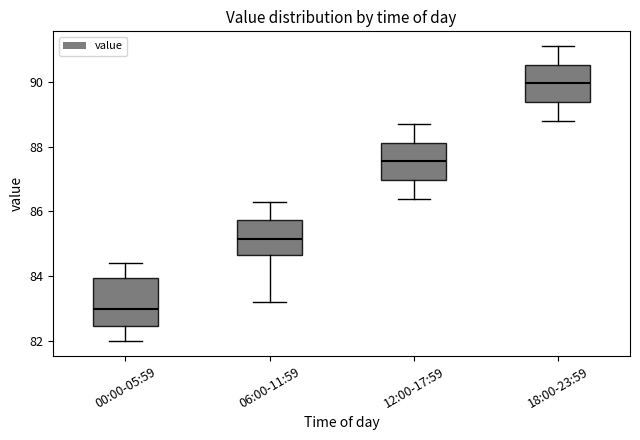

Reading left to right, read every box against the y-axis: the position of its median line, the range the box covers, and the ends of its whiskers. The values are not printed on the chart, so give them approximately, as read against the axis.

00:00-05:59: median 83.0, box 82.4 to 84.0, whiskers 82.0 to 84.4
06:00-11:59: median 85.2, box 84.6 to 85.8, whiskers 83.2 to 86.4
12:00-17:59: median 87.6, box 87.0 to 88.2, whiskers 86.4 to 88.8
18:00-23:59: median 90.0, box 89.4 to 90.6, whiskers 88.8 to 91.2